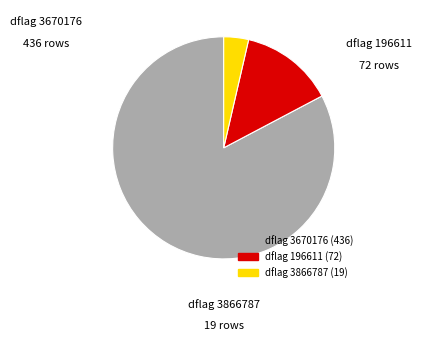

Is there a majority slice in this chart?

Yes